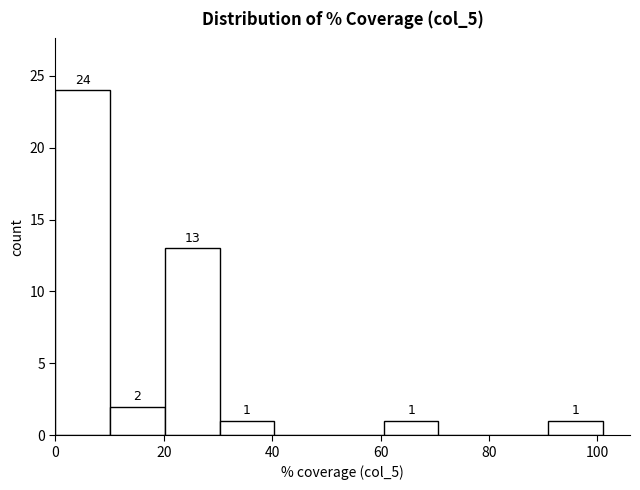

Which range on the x-axis has the tallest bar?

0 to 10